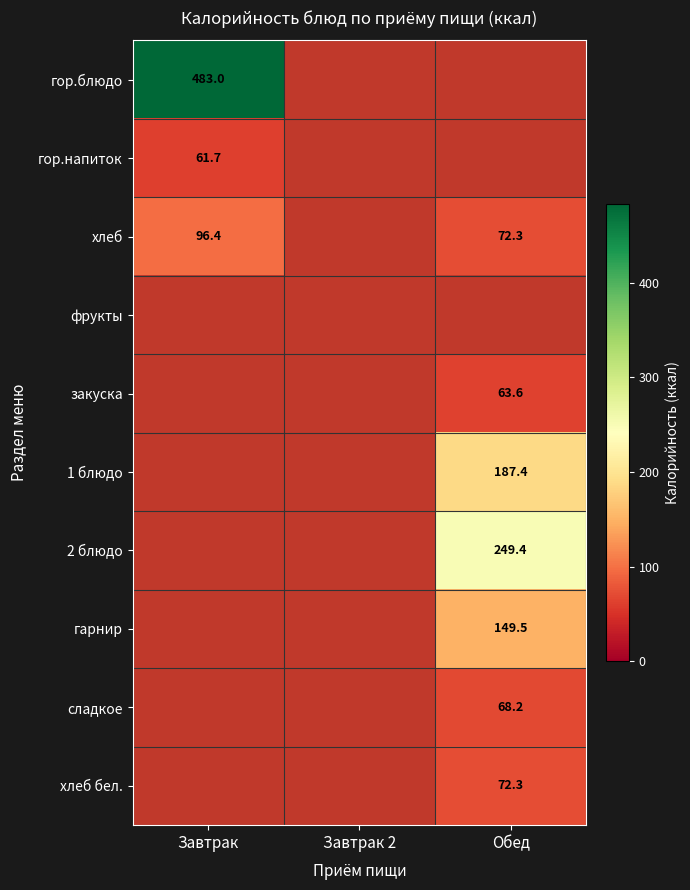

What is the smallest value displayed?

61.7